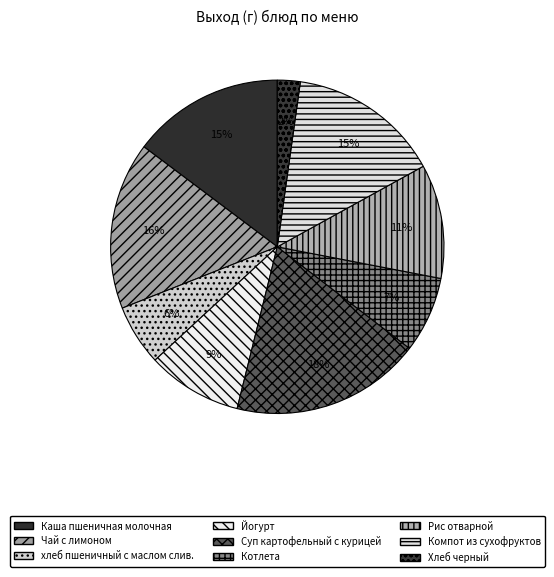

Count the number of slices in the pie.

9